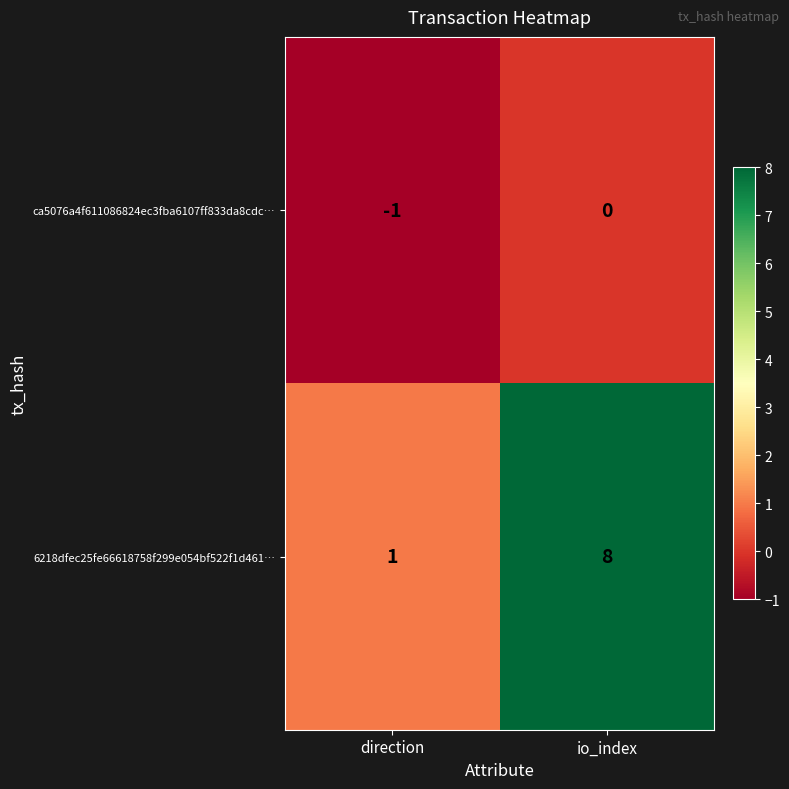

At which label is ca5076a4f611086824ec3fba6107ff833da8cdc… closest to 0?

io_index